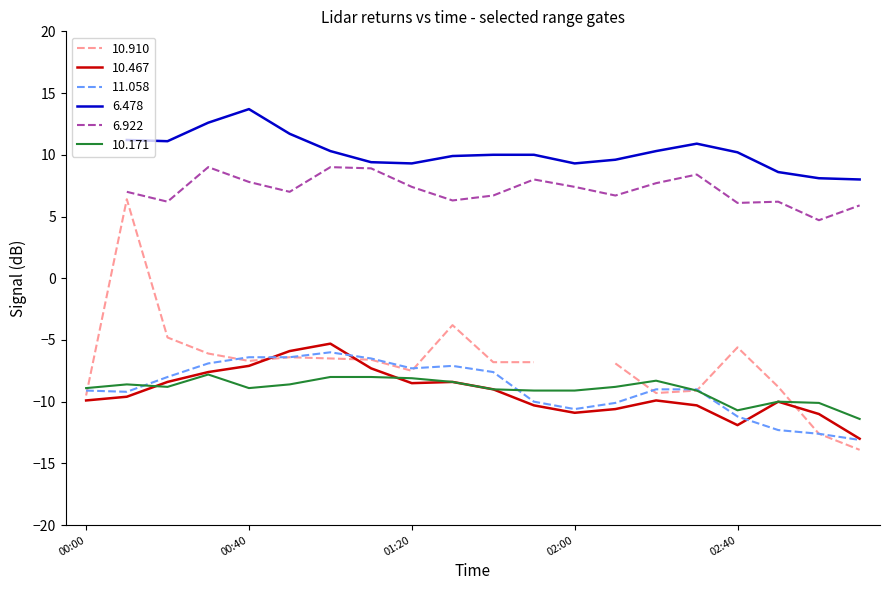

How many categories are shown in the chart?

20